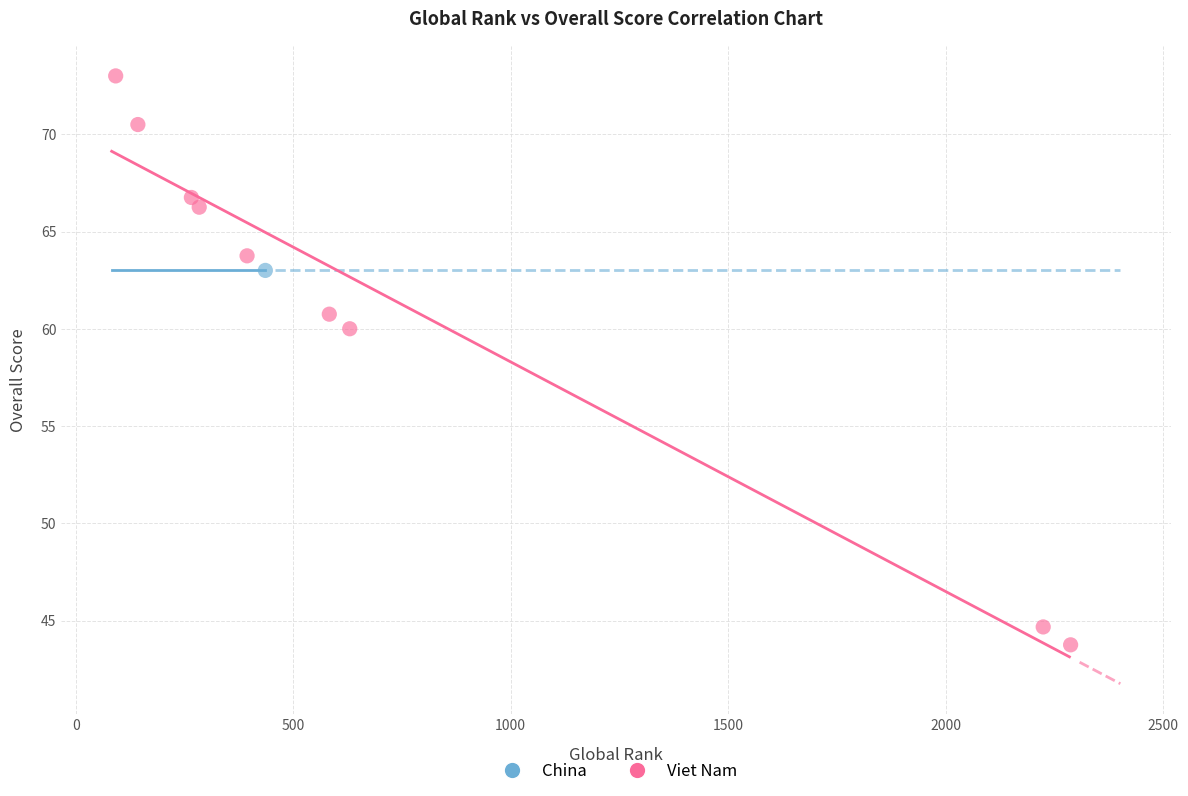

What are all the series names shown in the legend?

China, Viet Nam